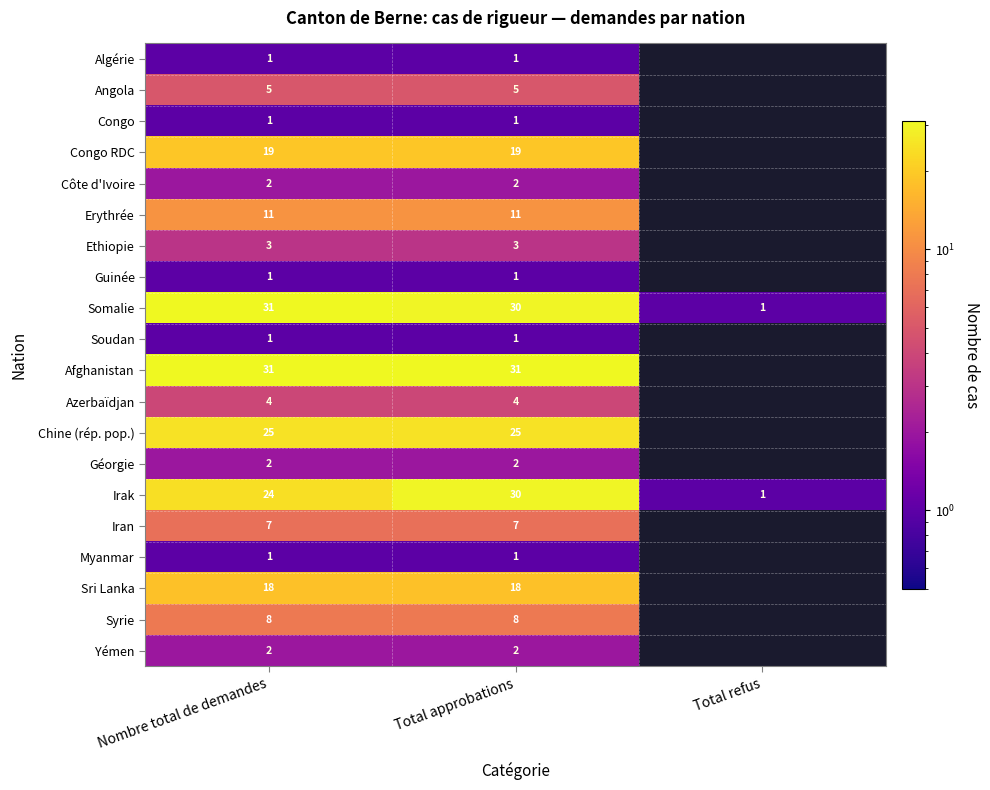

Where is Irak nearest to the value 15?

Nombre total de demandes